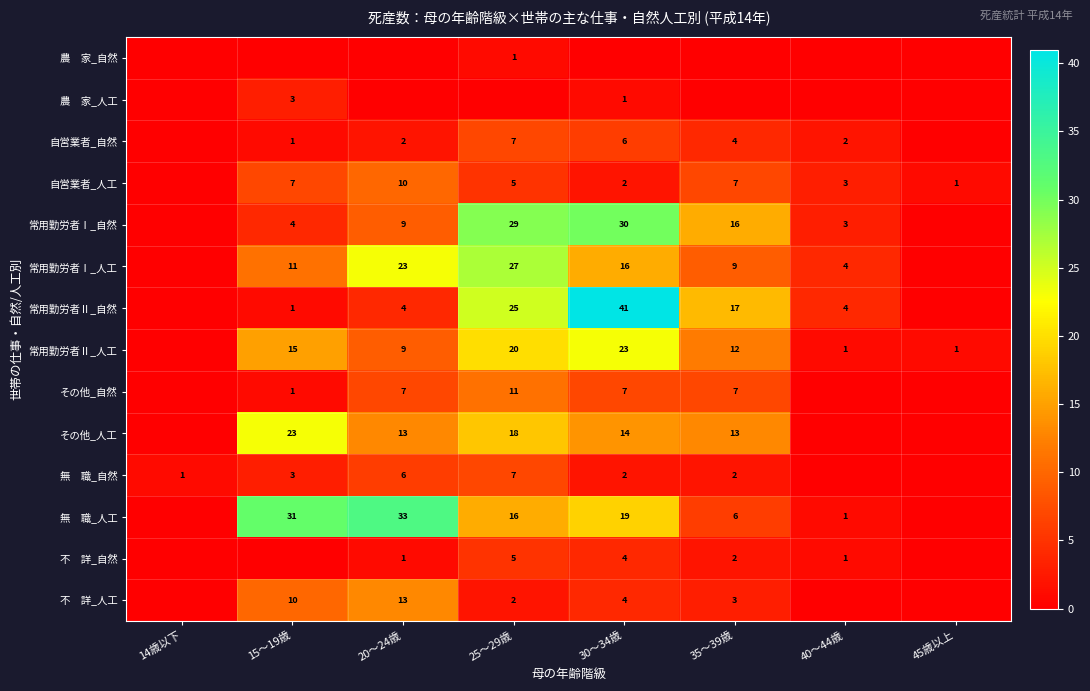

What is the difference between the 自営業者_人工 values at 20～24歳 and 45歳以上?

9